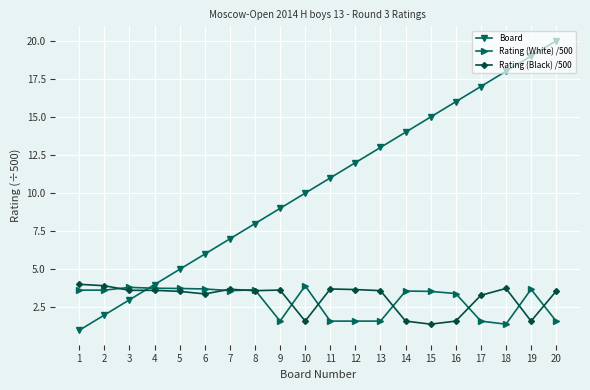

True or false: Board has more than 1 points higher than both neighbors.

False